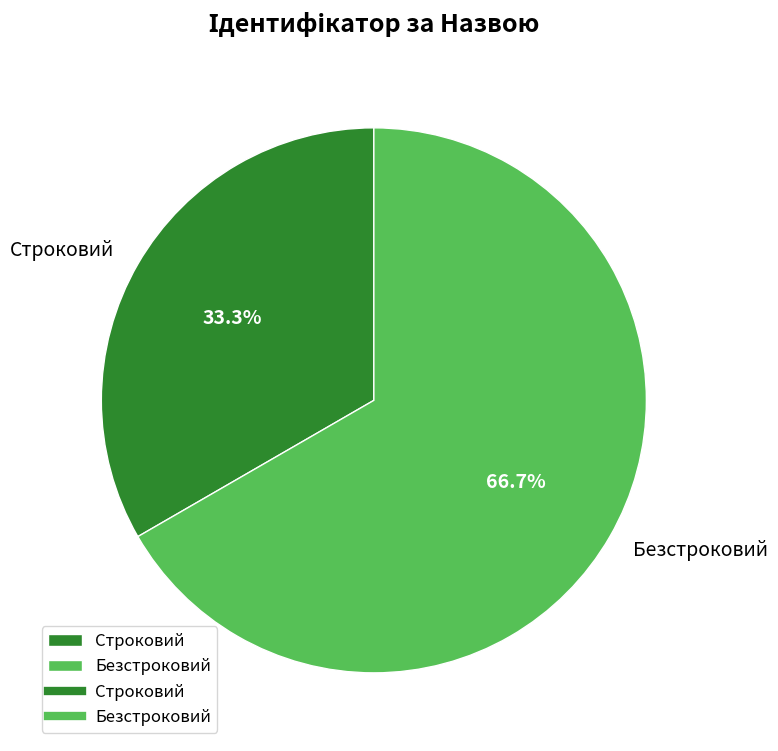

Approximately how many times larger is the value at Безстроковий compared to Строковий?

2.0